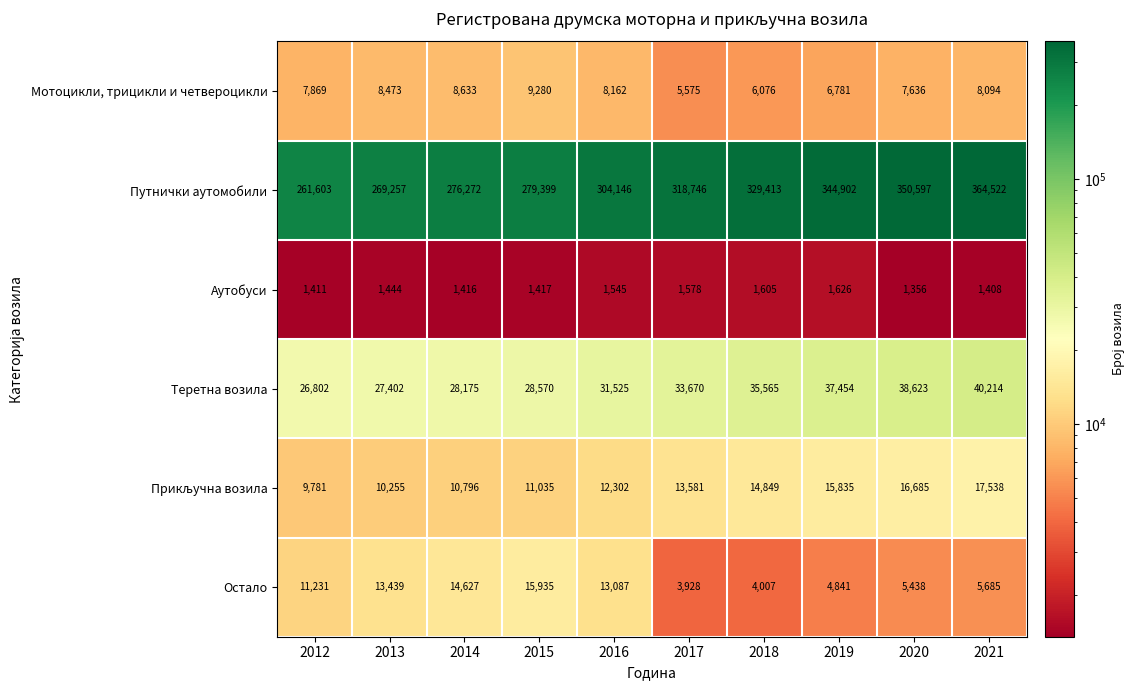

At which label is Теретна возила closest to 33508?

2017